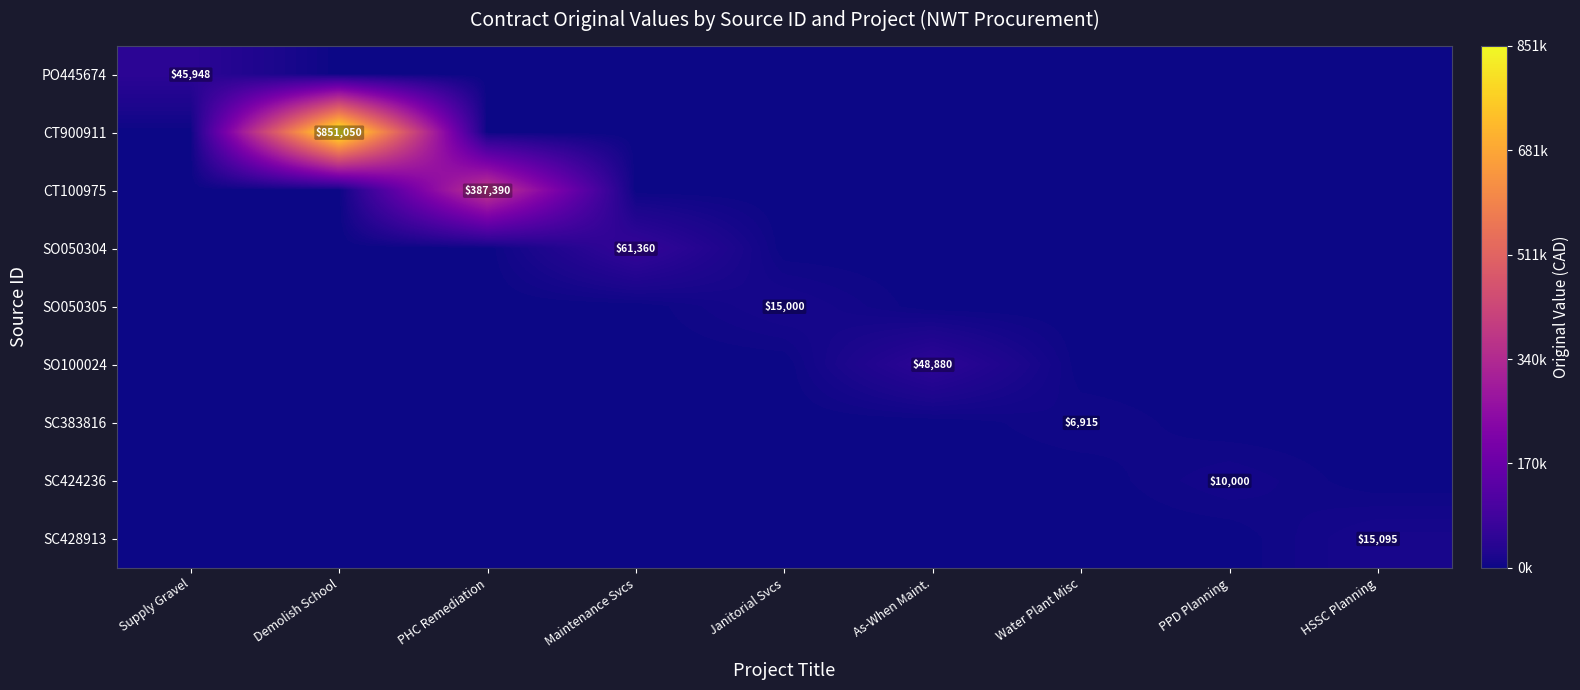

At which category does the chart reach its peak across all series?

Demolish School